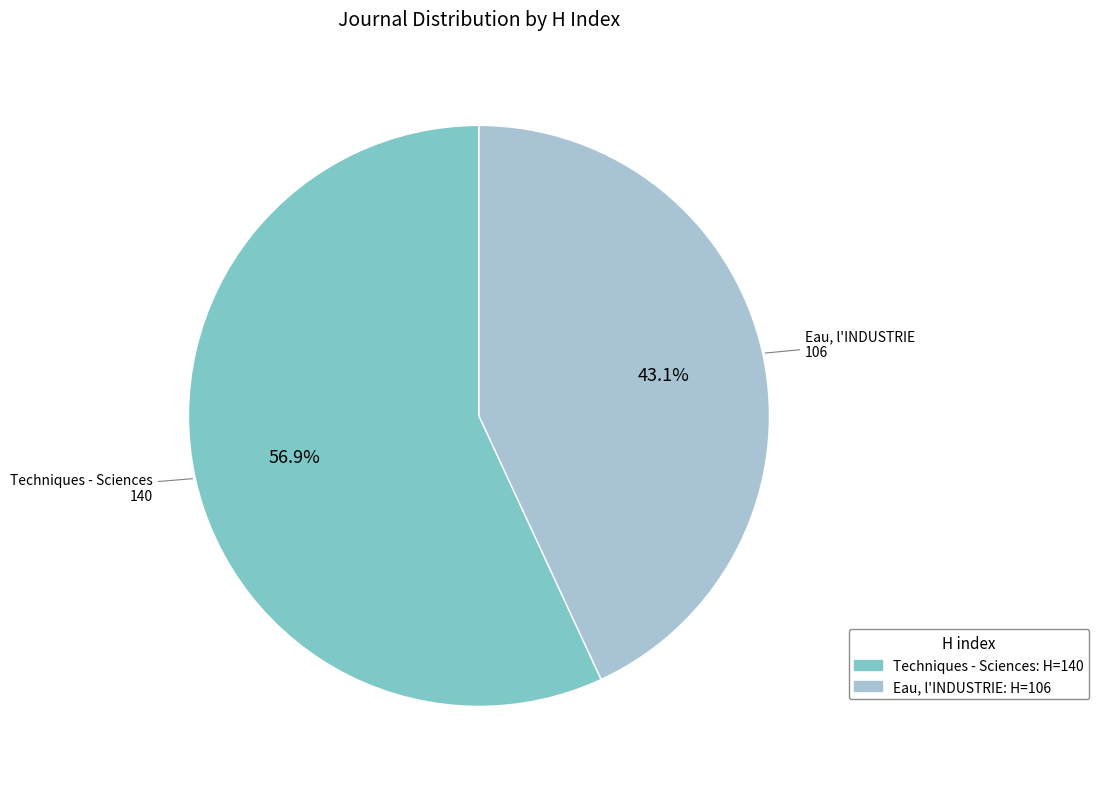

Is there a majority slice in this chart?

Yes